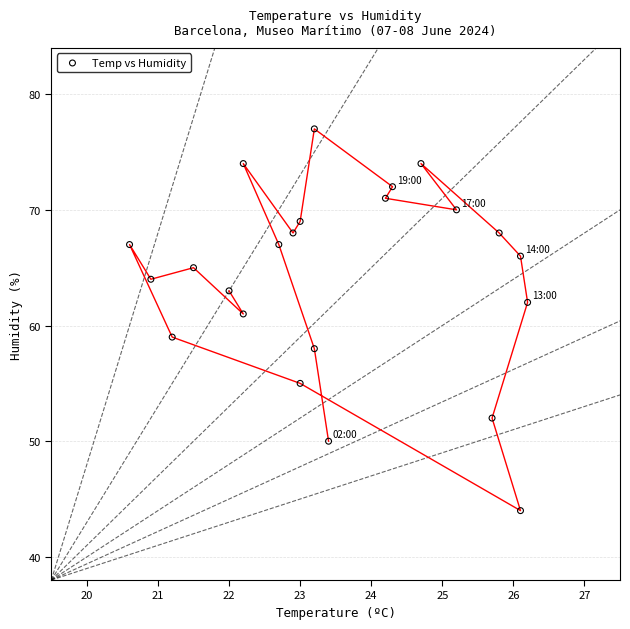

How many data points are displayed?

23